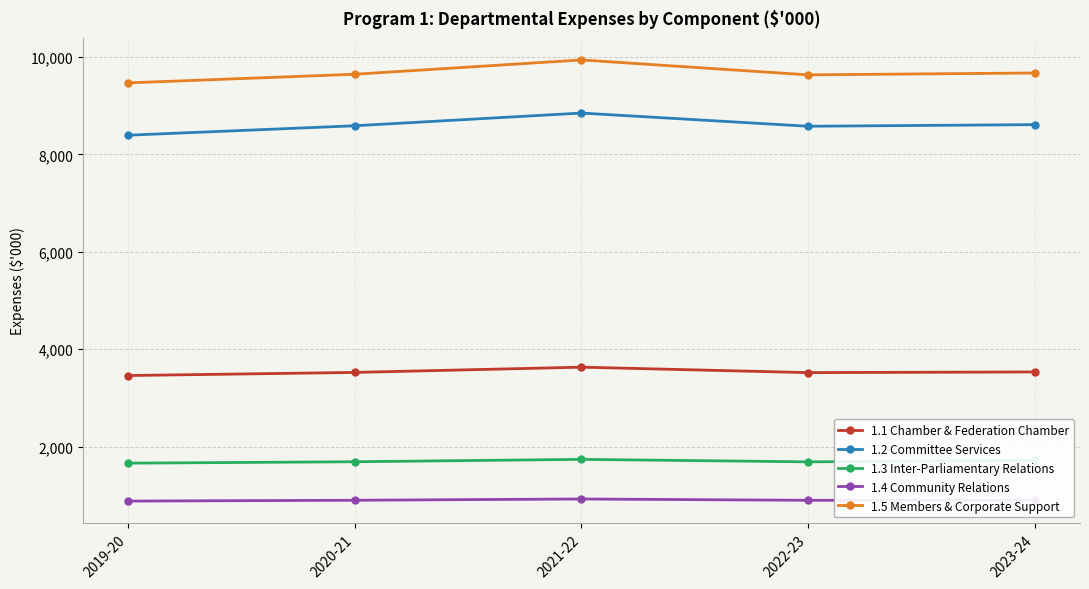

What position from the left is 2019-20?

1